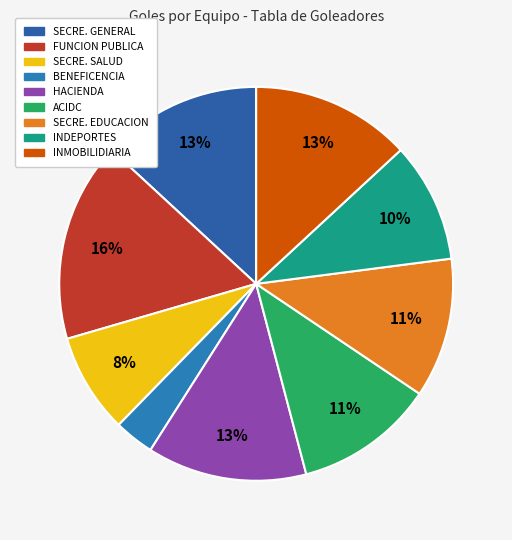

Is there a majority slice in this chart?

No